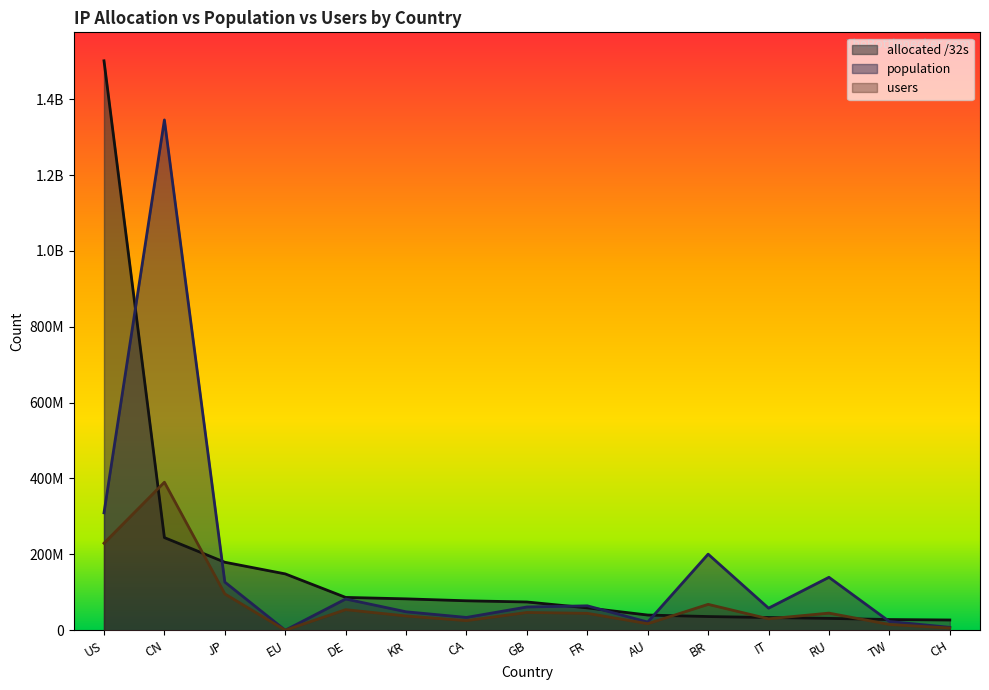

How many interior local peaks does the users series have?

5